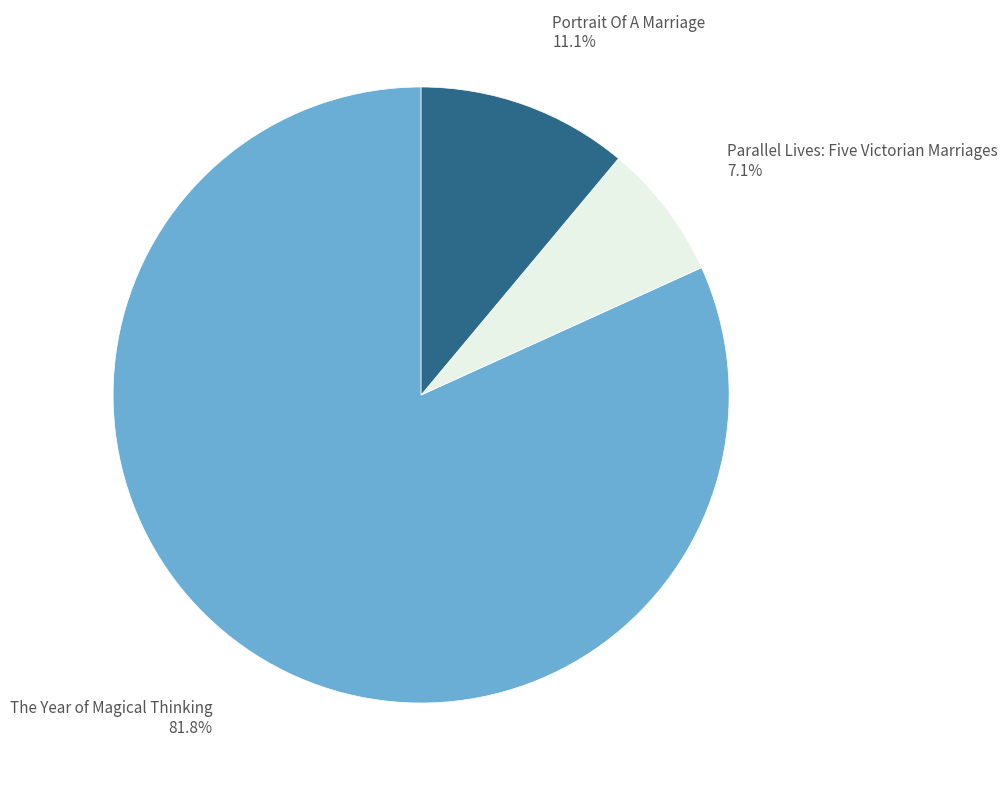

Which slice is the largest?

The Year of Magical Thinking